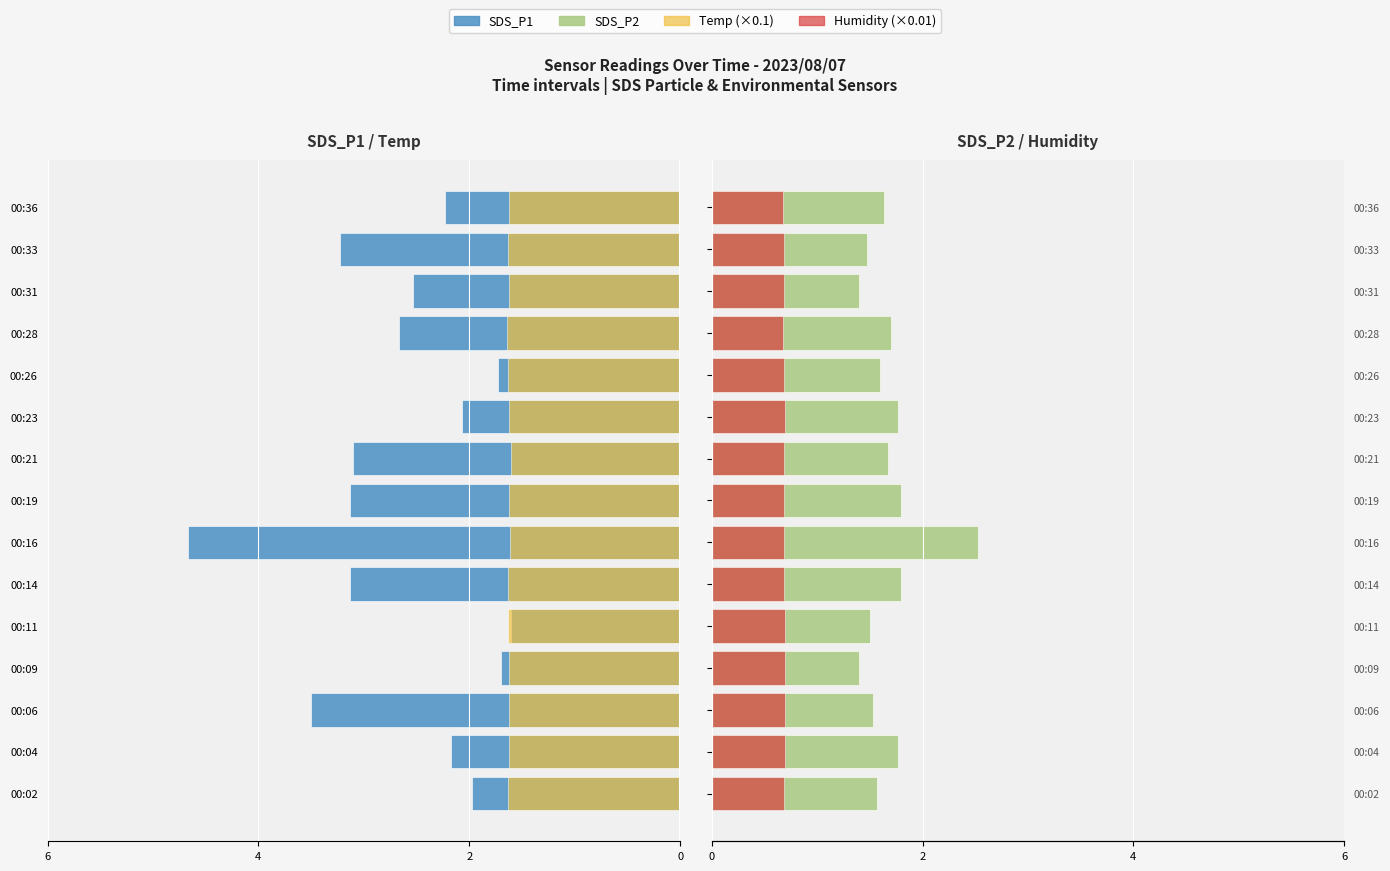

Read the Temp (scaled) value at 00:16.

-1.6